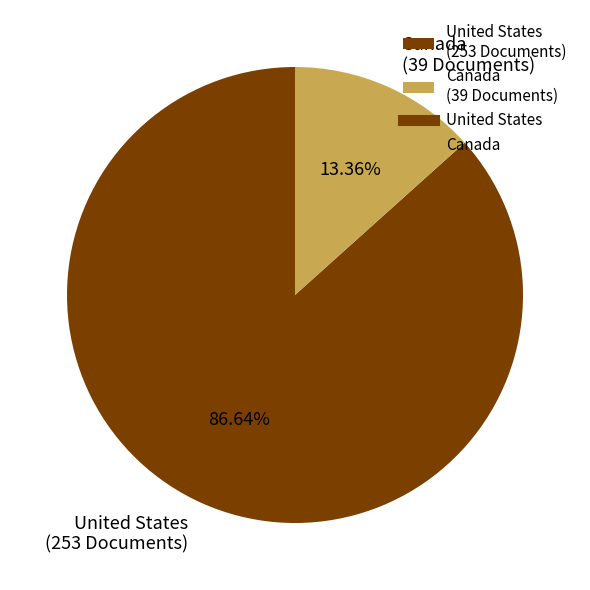

True or false: Canada accounts for 13% of the total.

True